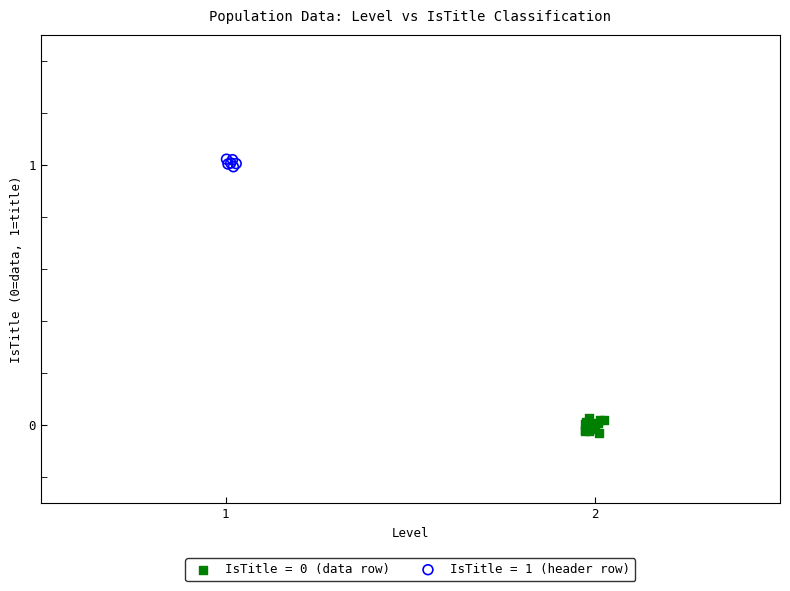

Which series reaches the maximum Y coordinate?

IsTitle = 1 (header row)